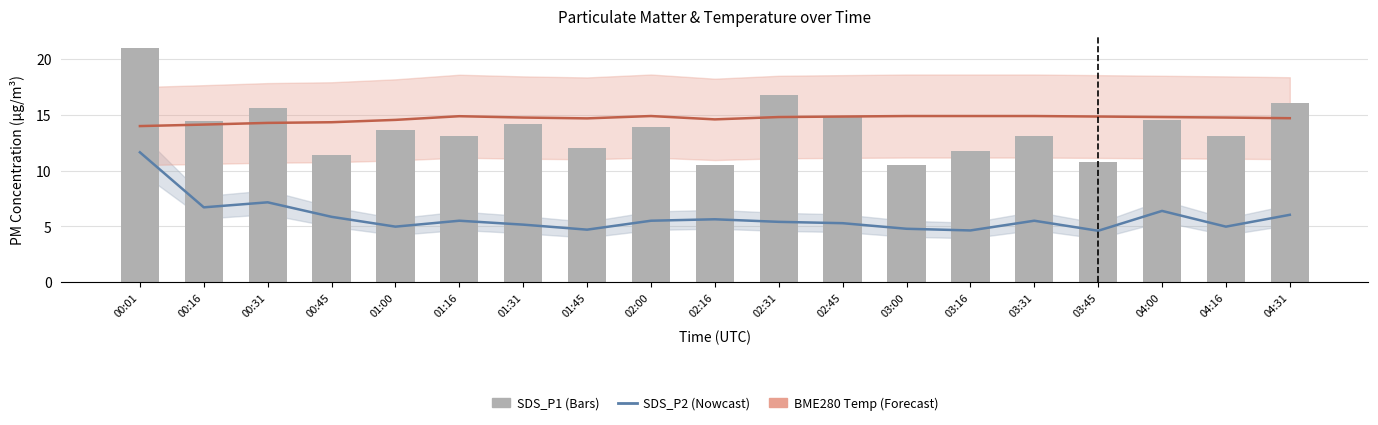

What is the average value of the SDS_P2 (Nowcast) series?

5.8